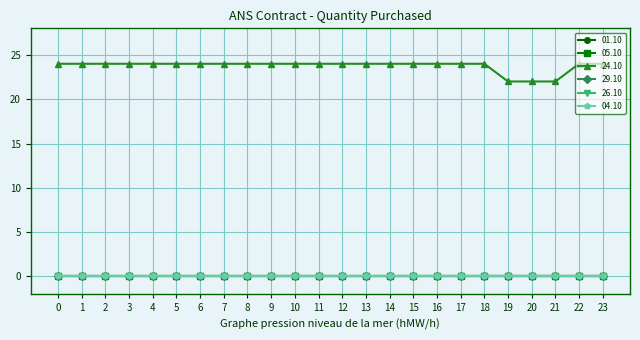

True or false: 24.10 has more than 1 points higher than both neighbors.

False